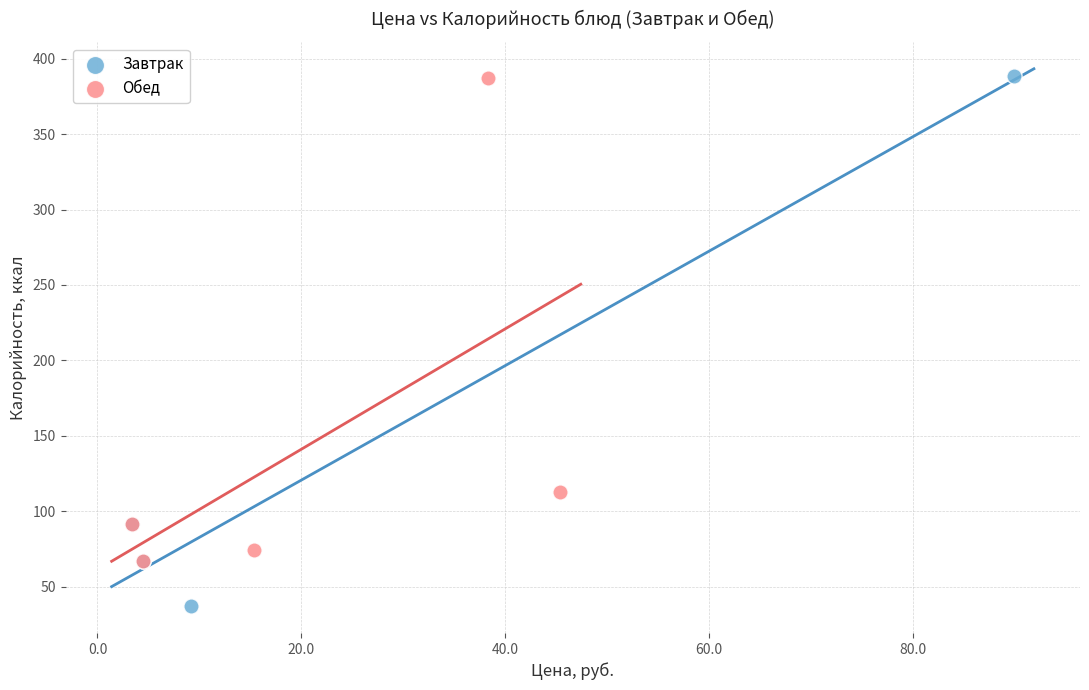

Which series contains the lowest Y value?

Завтрак